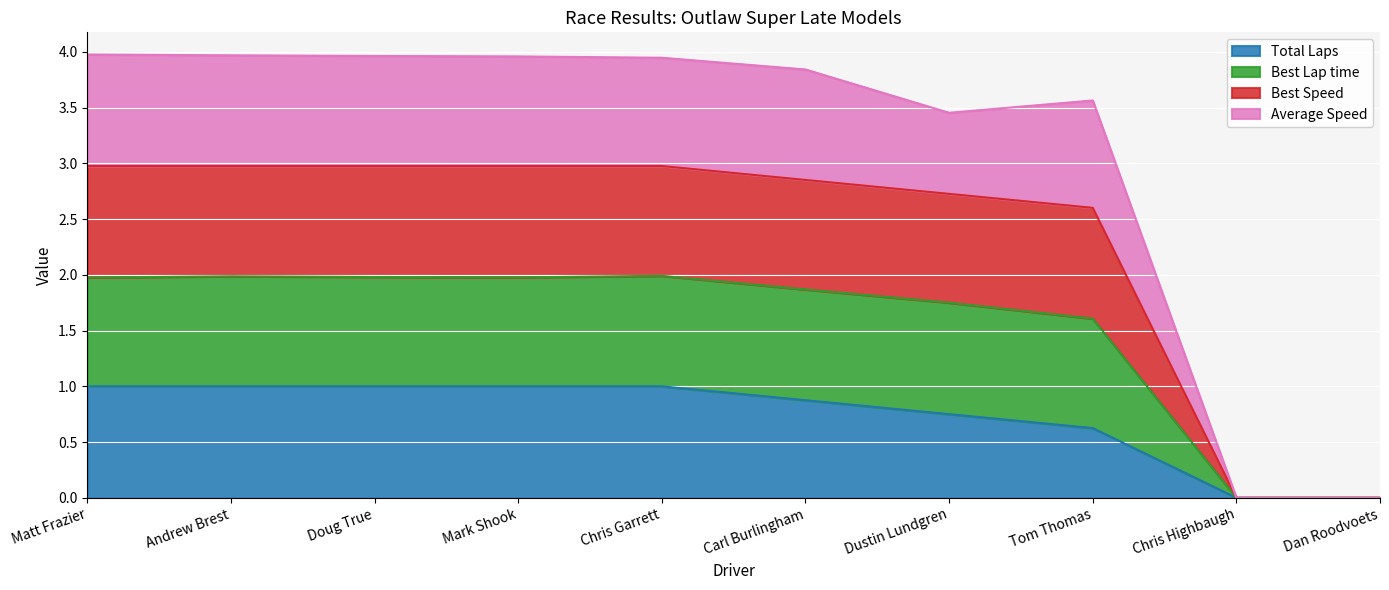

List the series in order of their overall mean, lowest first.

Total Laps, Average Speed, Best Lap time, Best Speed